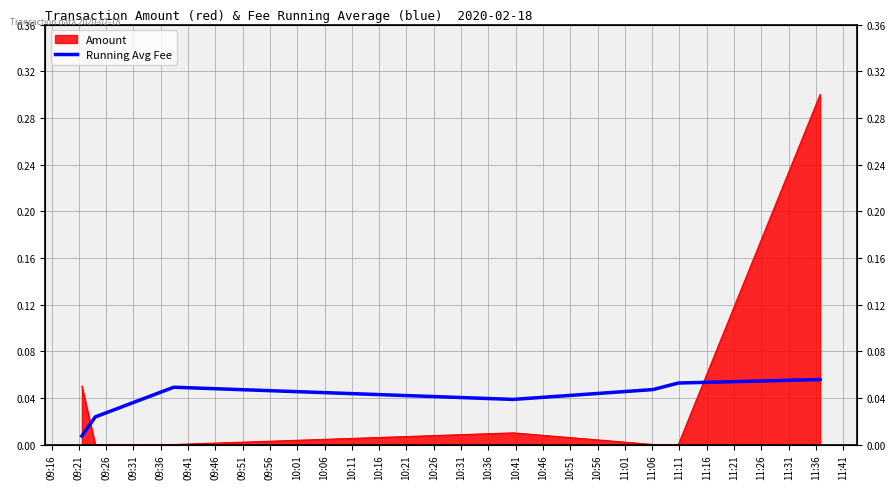

The chart shows a value of 0.1 at 09:46. True or false?

False